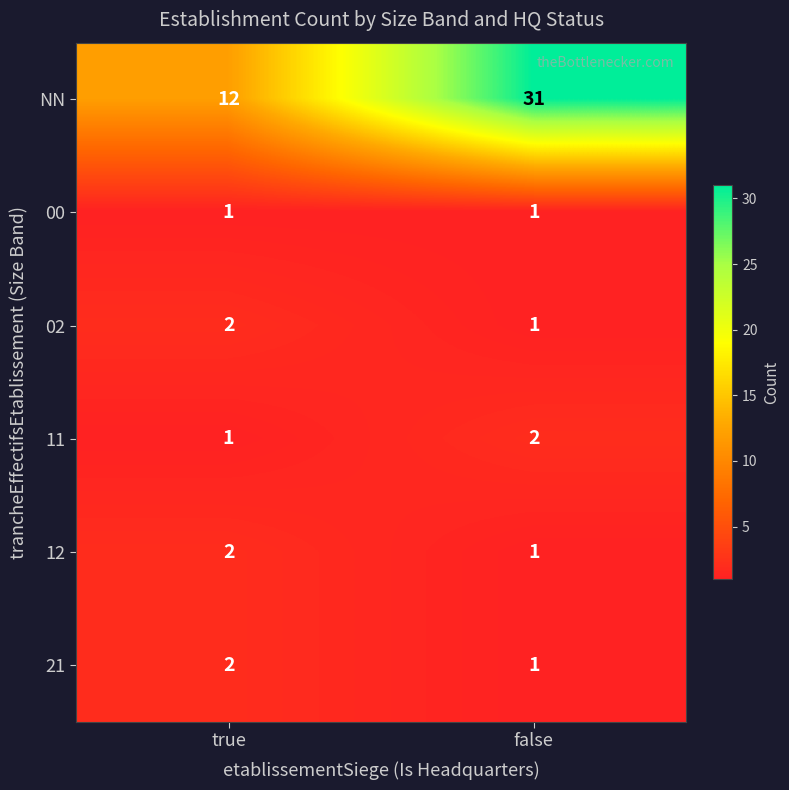

Which category has the highest value across all series?

false